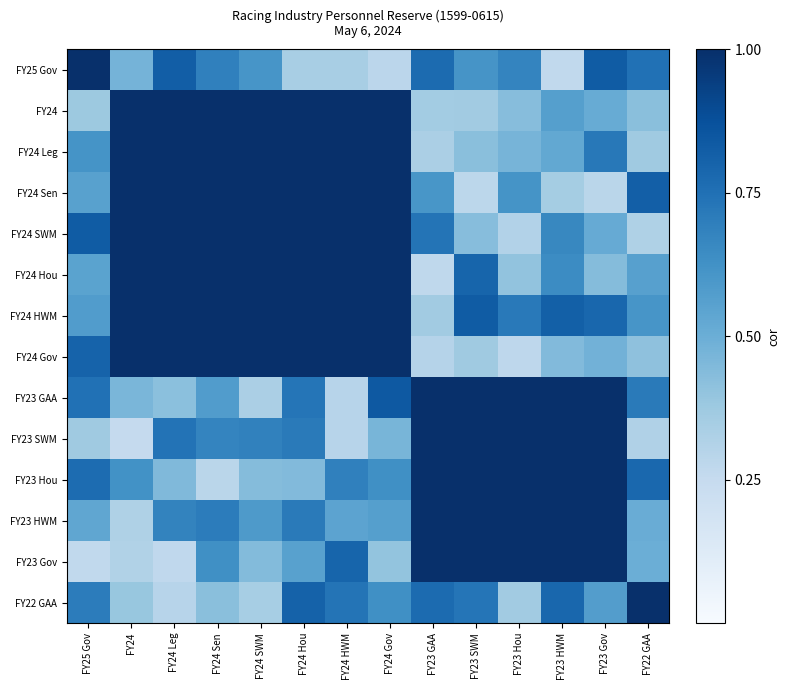

Reading left to right, transcribe all the data shown in this chart.

FY25 Gov: FY25 Gov=1.0	FY24=0.5	FY24 Leg=0.8	FY24 Sen=0.7	FY24 SWM=0.6	FY24 Hou=0.3	FY24 HWM=0.3	FY24 Gov=0.3	FY23 GAA=0.8	FY23 SWM=0.6	FY23 Hou=0.7	FY23 HWM=0.3	FY23 Gov=0.8	FY22 GAA=0.7
FY24: FY25 Gov=0.4	FY24=1.0	FY24 Leg=1.0	FY24 Sen=1.0	FY24 SWM=1.0	FY24 Hou=1.0	FY24 HWM=1.0	FY24 Gov=1.0	FY23 GAA=0.4	FY23 SWM=0.4	FY23 Hou=0.4	FY23 HWM=0.6	FY23 Gov=0.5	FY22 GAA=0.4
FY24 Leg: FY25 Gov=0.6	FY24=1.0	FY24 Leg=1.0	FY24 Sen=1.0	FY24 SWM=1.0	FY24 Hou=1.0	FY24 HWM=1.0	FY24 Gov=1.0	FY23 GAA=0.3	FY23 SWM=0.4	FY23 Hou=0.5	FY23 HWM=0.5	FY23 Gov=0.7	FY22 GAA=0.4
FY24 Sen: FY25 Gov=0.6	FY24=1.0	FY24 Leg=1.0	FY24 Sen=1.0	FY24 SWM=1.0	FY24 Hou=1.0	FY24 HWM=1.0	FY24 Gov=1.0	FY23 GAA=0.6	FY23 SWM=0.3	FY23 Hou=0.6	FY23 HWM=0.4	FY23 Gov=0.3	FY22 GAA=0.8
FY24 SWM: FY25 Gov=0.8	FY24=1.0	FY24 Leg=1.0	FY24 Sen=1.0	FY24 SWM=1.0	FY24 Hou=1.0	FY24 HWM=1.0	FY24 Gov=1.0	FY23 GAA=0.7	FY23 SWM=0.4	FY23 Hou=0.3	FY23 HWM=0.7	FY23 Gov=0.5	FY22 GAA=0.3
FY24 Hou: FY25 Gov=0.5	FY24=1.0	FY24 Leg=1.0	FY24 Sen=1.0	FY24 SWM=1.0	FY24 Hou=1.0	FY24 HWM=1.0	FY24 Gov=1.0	FY23 GAA=0.3	FY23 SWM=0.8	FY23 Hou=0.4	FY23 HWM=0.6	FY23 Gov=0.4	FY22 GAA=0.6
FY24 HWM: FY25 Gov=0.6	FY24=1.0	FY24 Leg=1.0	FY24 Sen=1.0	FY24 SWM=1.0	FY24 Hou=1.0	FY24 HWM=1.0	FY24 Gov=1.0	FY23 GAA=0.4	FY23 SWM=0.8	FY23 Hou=0.7	FY23 HWM=0.8	FY23 Gov=0.8	FY22 GAA=0.6
FY24 Gov: FY25 Gov=0.8	FY24=1.0	FY24 Leg=1.0	FY24 Sen=1.0	FY24 SWM=1.0	FY24 Hou=1.0	FY24 HWM=1.0	FY24 Gov=1.0	FY23 GAA=0.3	FY23 SWM=0.4	FY23 Hou=0.3	FY23 HWM=0.4	FY23 Gov=0.5	FY22 GAA=0.4
FY23 GAA: FY25 Gov=0.7	FY24=0.5	FY24 Leg=0.4	FY24 Sen=0.6	FY24 SWM=0.3	FY24 Hou=0.7	FY24 HWM=0.3	FY24 Gov=0.8	FY23 GAA=1.0	FY23 SWM=1.0	FY23 Hou=1.0	FY23 HWM=1.0	FY23 Gov=1.0	FY22 GAA=0.7
FY23 SWM: FY25 Gov=0.4	FY24=0.3	FY24 Leg=0.7	FY24 Sen=0.7	FY24 SWM=0.7	FY24 Hou=0.7	FY24 HWM=0.3	FY24 Gov=0.5	FY23 GAA=1.0	FY23 SWM=1.0	FY23 Hou=1.0	FY23 HWM=1.0	FY23 Gov=1.0	FY22 GAA=0.3
FY23 Hou: FY25 Gov=0.8	FY24=0.6	FY24 Leg=0.4	FY24 Sen=0.3	FY24 SWM=0.4	FY24 Hou=0.4	FY24 HWM=0.7	FY24 Gov=0.6	FY23 GAA=1.0	FY23 SWM=1.0	FY23 Hou=1.0	FY23 HWM=1.0	FY23 Gov=1.0	FY22 GAA=0.8
FY23 HWM: FY25 Gov=0.5	FY24=0.3	FY24 Leg=0.7	FY24 Sen=0.7	FY24 SWM=0.6	FY24 Hou=0.7	FY24 HWM=0.5	FY24 Gov=0.6	FY23 GAA=1.0	FY23 SWM=1.0	FY23 Hou=1.0	FY23 HWM=1.0	FY23 Gov=1.0	FY22 GAA=0.5
FY23 Gov: FY25 Gov=0.3	FY24=0.3	FY24 Leg=0.3	FY24 Sen=0.6	FY24 SWM=0.4	FY24 Hou=0.6	FY24 HWM=0.8	FY24 Gov=0.4	FY23 GAA=1.0	FY23 SWM=1.0	FY23 Hou=1.0	FY23 HWM=1.0	FY23 Gov=1.0	FY22 GAA=0.5
FY22 GAA: FY25 Gov=0.7	FY24=0.4	FY24 Leg=0.3	FY24 Sen=0.4	FY24 SWM=0.3	FY24 Hou=0.8	FY24 HWM=0.7	FY24 Gov=0.6	FY23 GAA=0.8	FY23 SWM=0.7	FY23 Hou=0.4	FY23 HWM=0.8	FY23 Gov=0.6	FY22 GAA=1.0